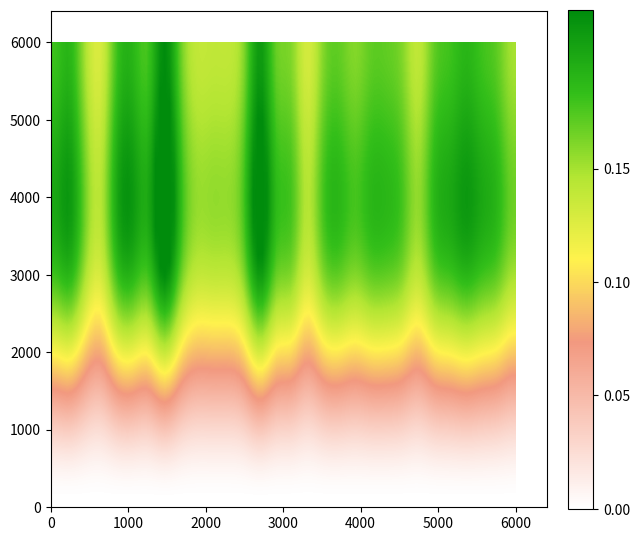

Count the number of data series in this chart.

3